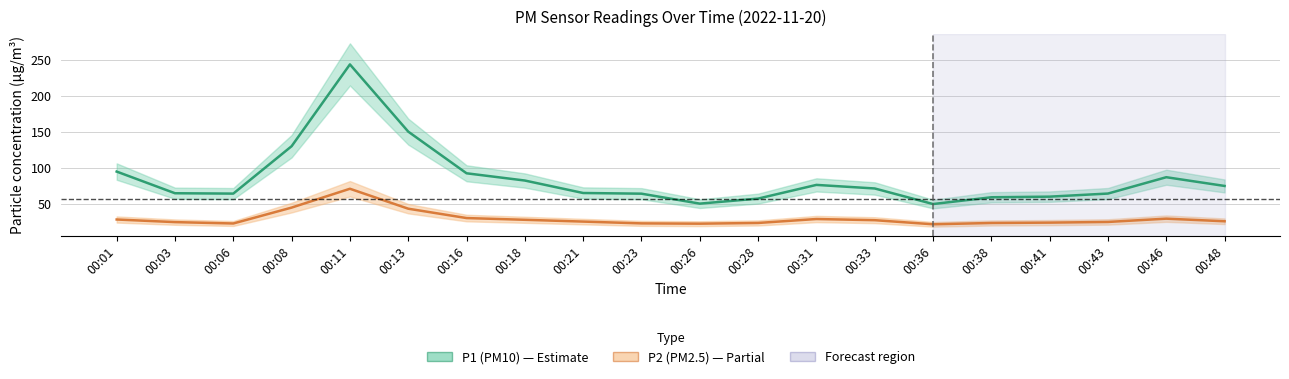

Rank the series at 00:06 from highest to lowest value.

P1 (PM10), P2 (PM2.5)